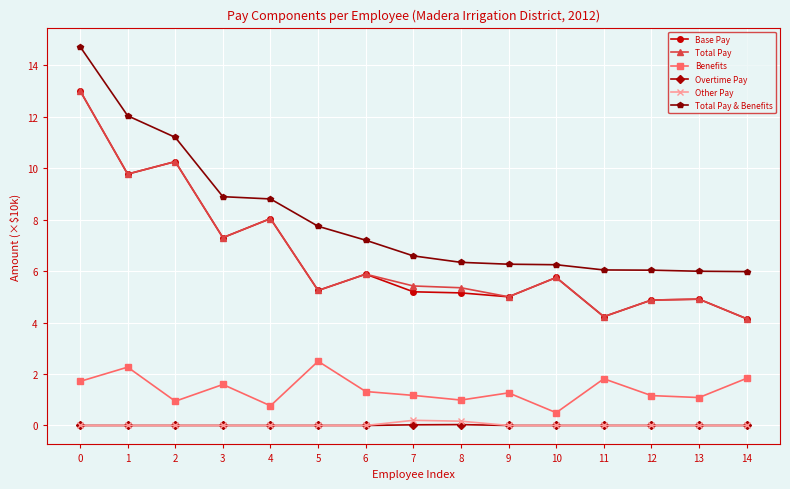

How many interior local peaks does the Benefits series have?

5